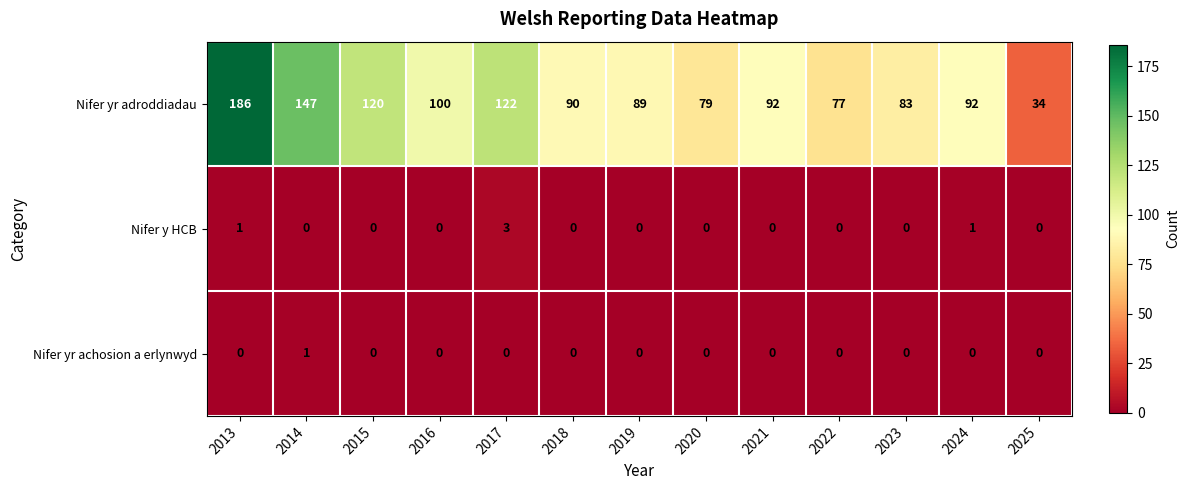

What is the spread (max minus min) of values at 2025?

34